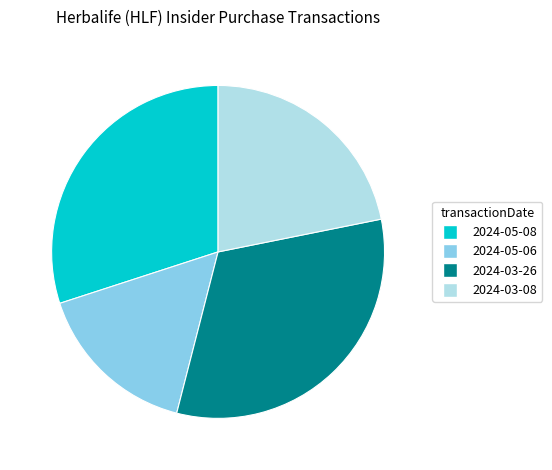

What is the ratio of the value at 2024-05-06 to the value at 2024-03-08?

0.7